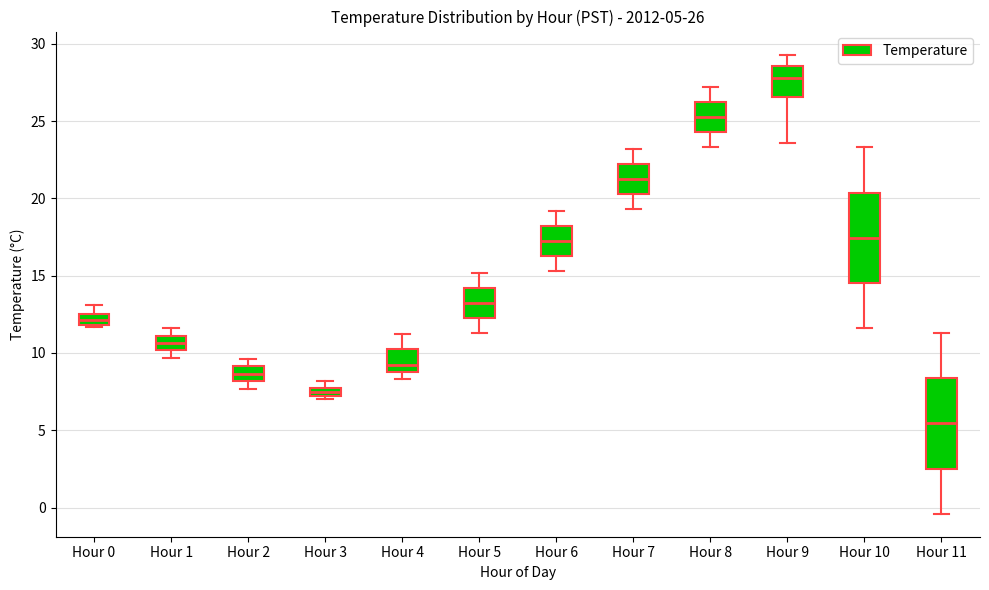

Which box has the highest median line?

Hour 9